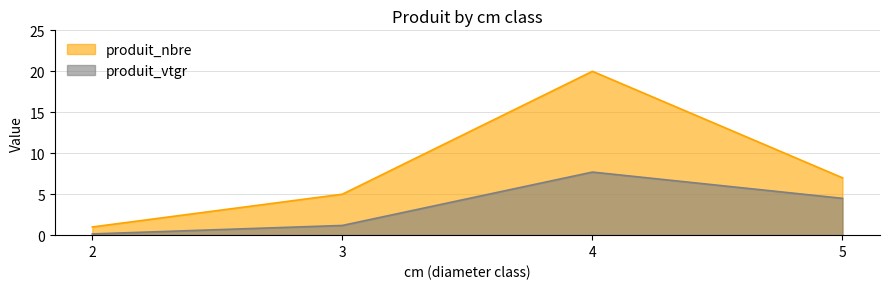

How many lines are shown in the chart?

2